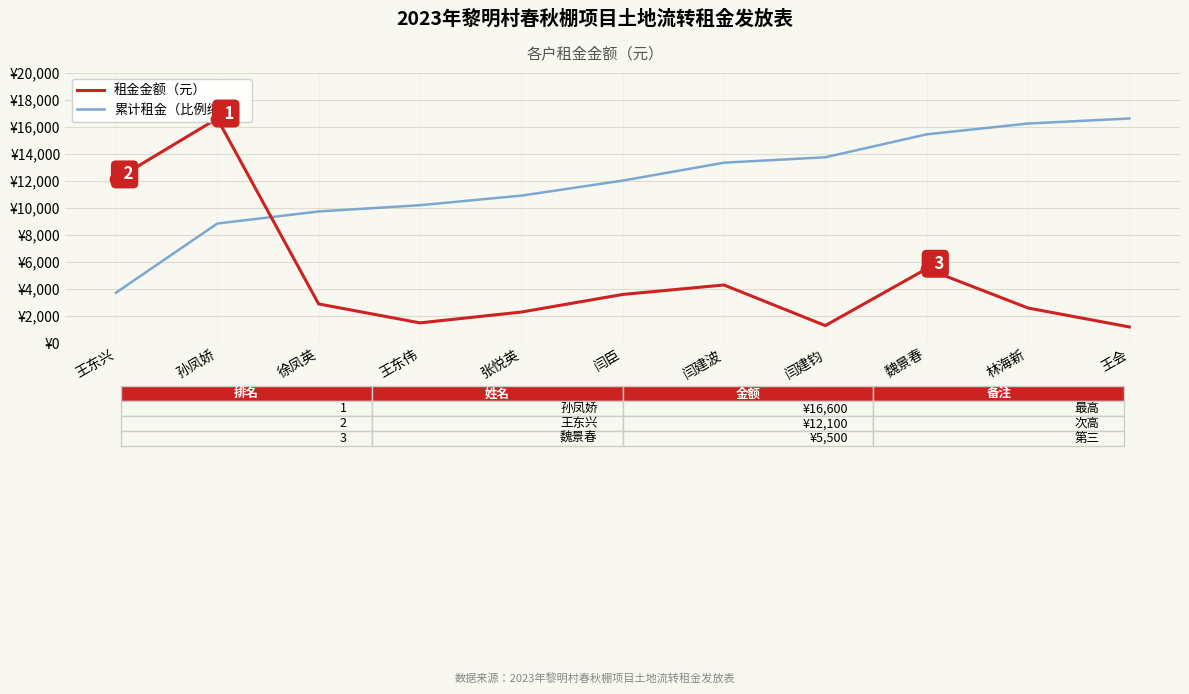

Is the value of 租金金额（元） at 闫建钧 greater than the value of 累计租金（比例缩放） at 王会?

No